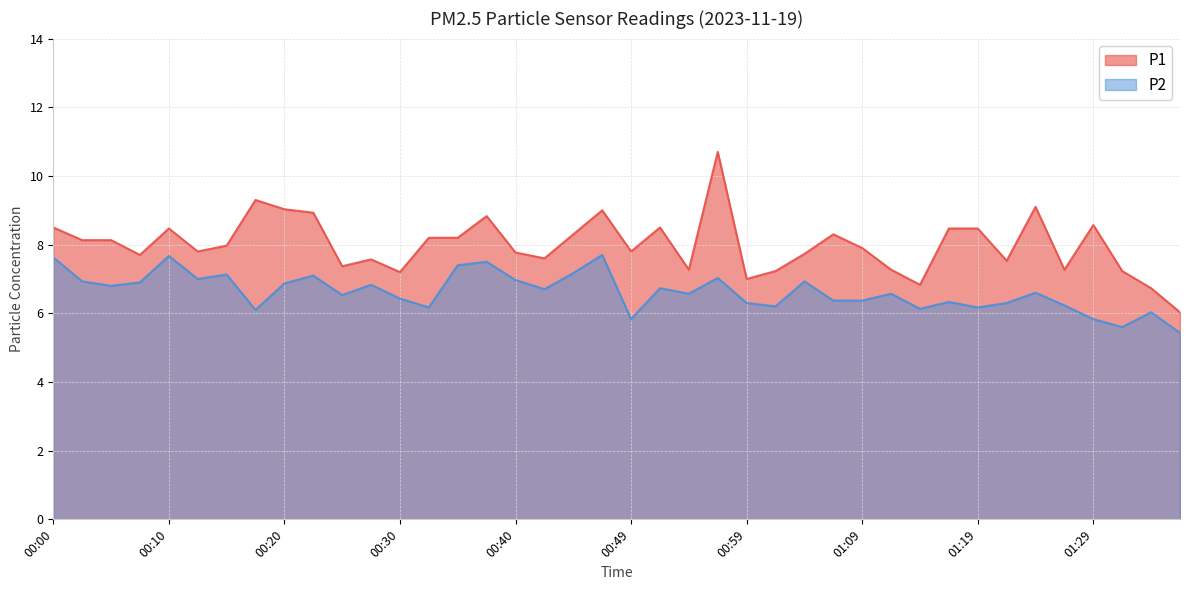

Is it true that P2 equals 6.9 at 00:02?

True